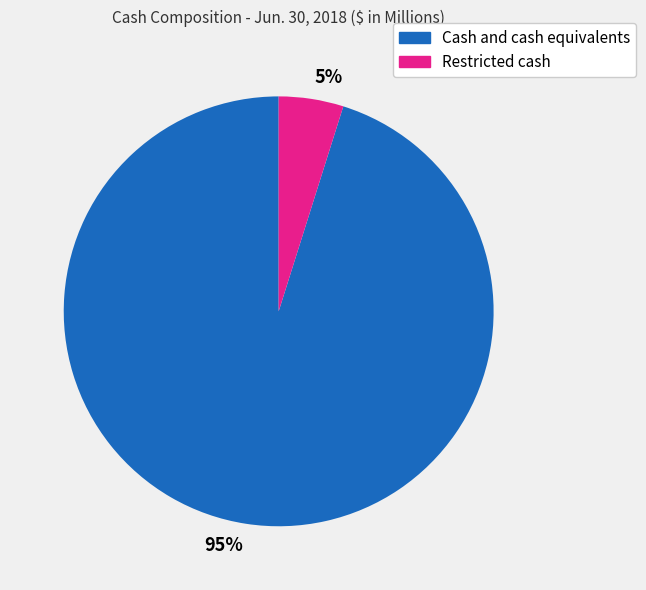

Which slice is the smallest?

5%